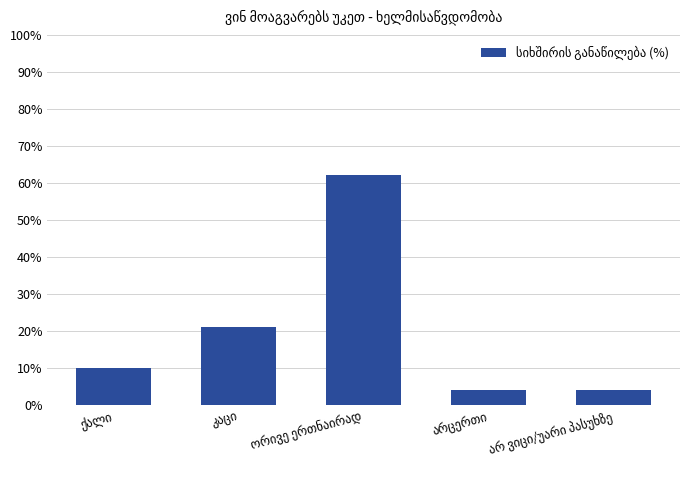

What is the minimum value shown in the chart?

4